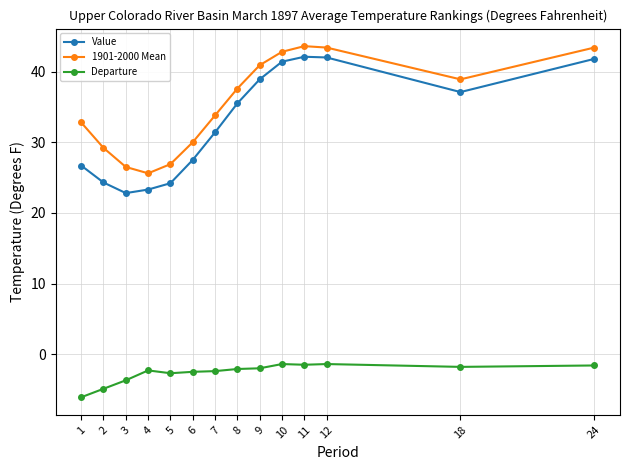

The value of 1901-2000 Mean at 24 is 43.4. True or false?

True